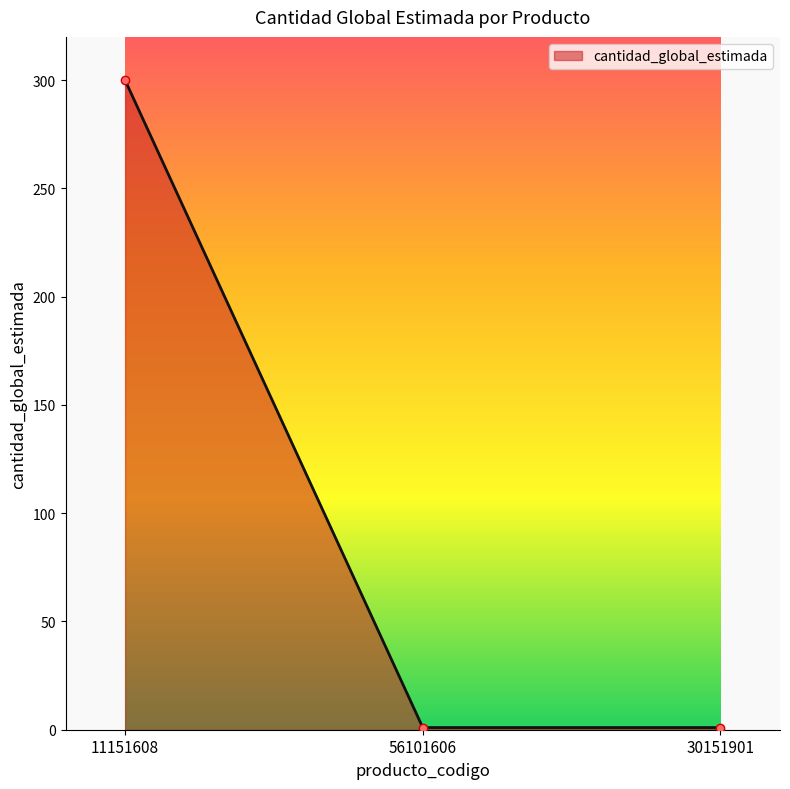

Is it true that the value at 11151608 is 300?

True